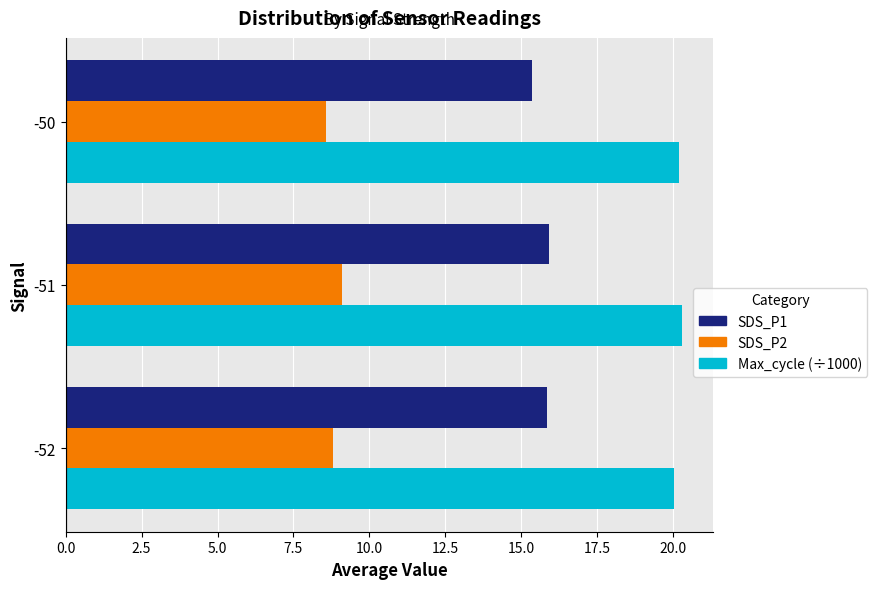

True or false: SDS_P1 has a value of 15.9 at -52.

True